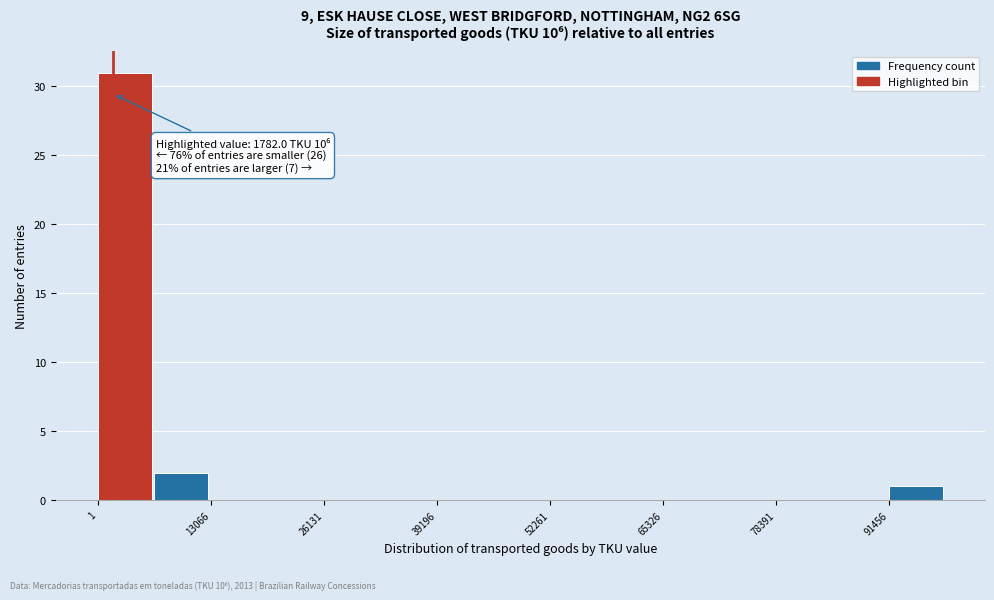

Around what value on the x-axis is the tallest bar? Give the approximate position of its centre, as read against the axis.

4000